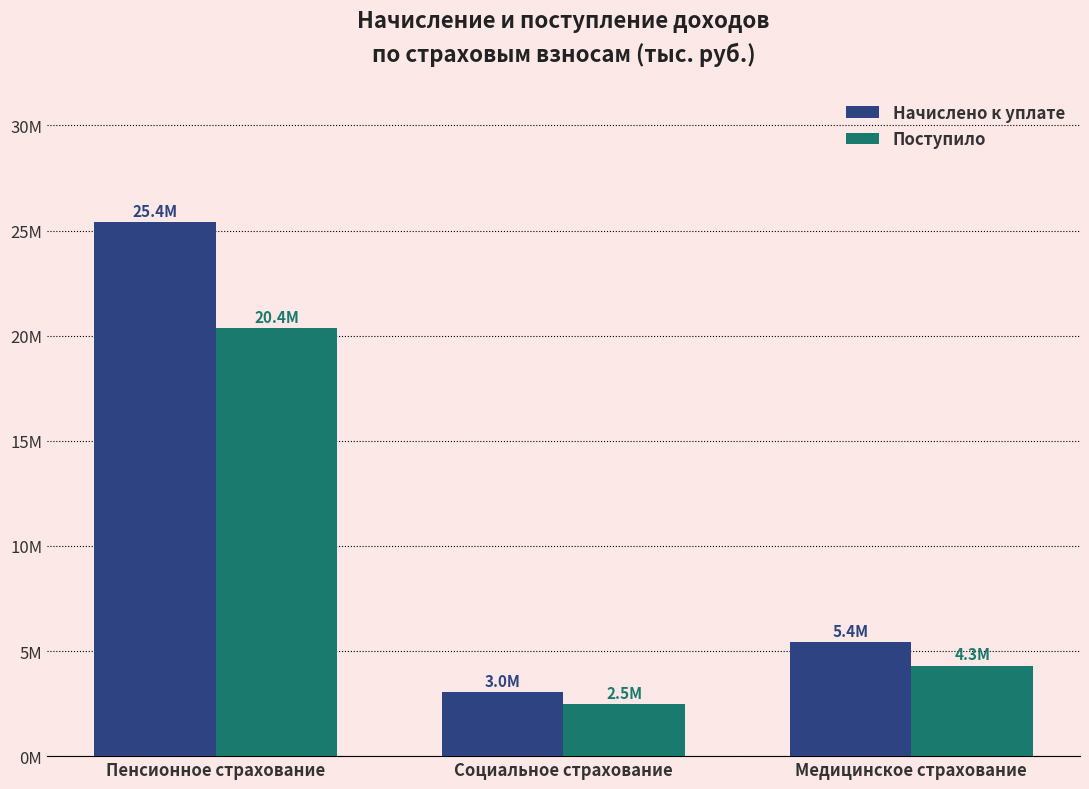

What is the difference between the second highest and minimum values in the Поступило series?

1827916